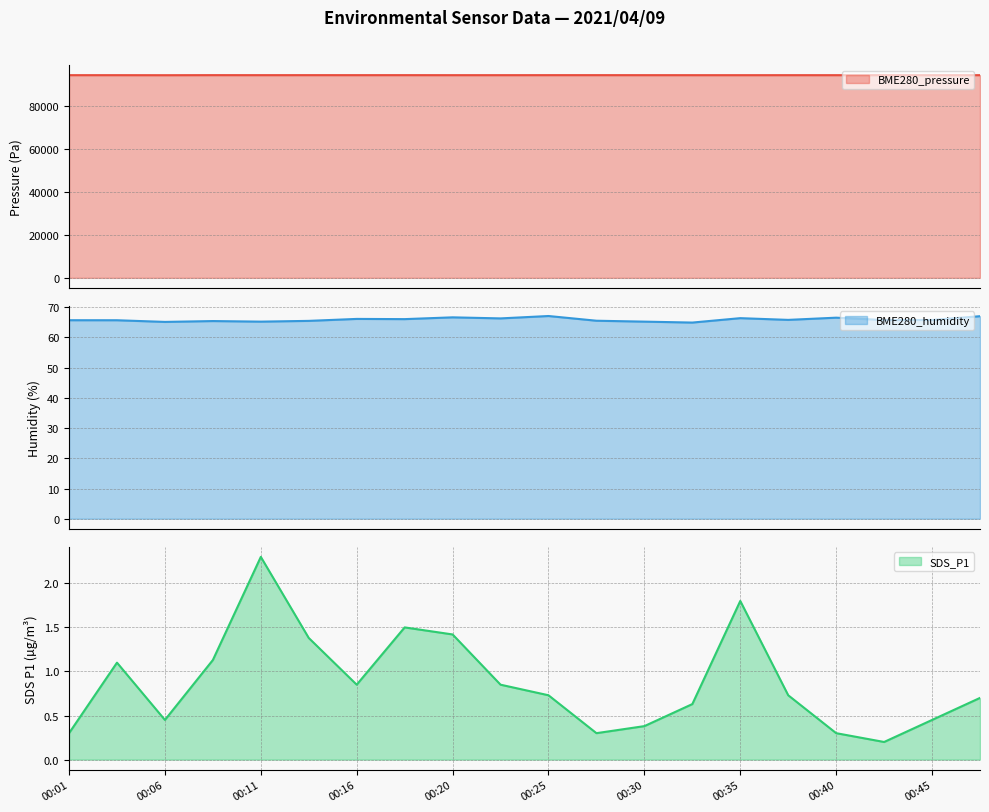

At which category is the sum across all series the highest?

00:08